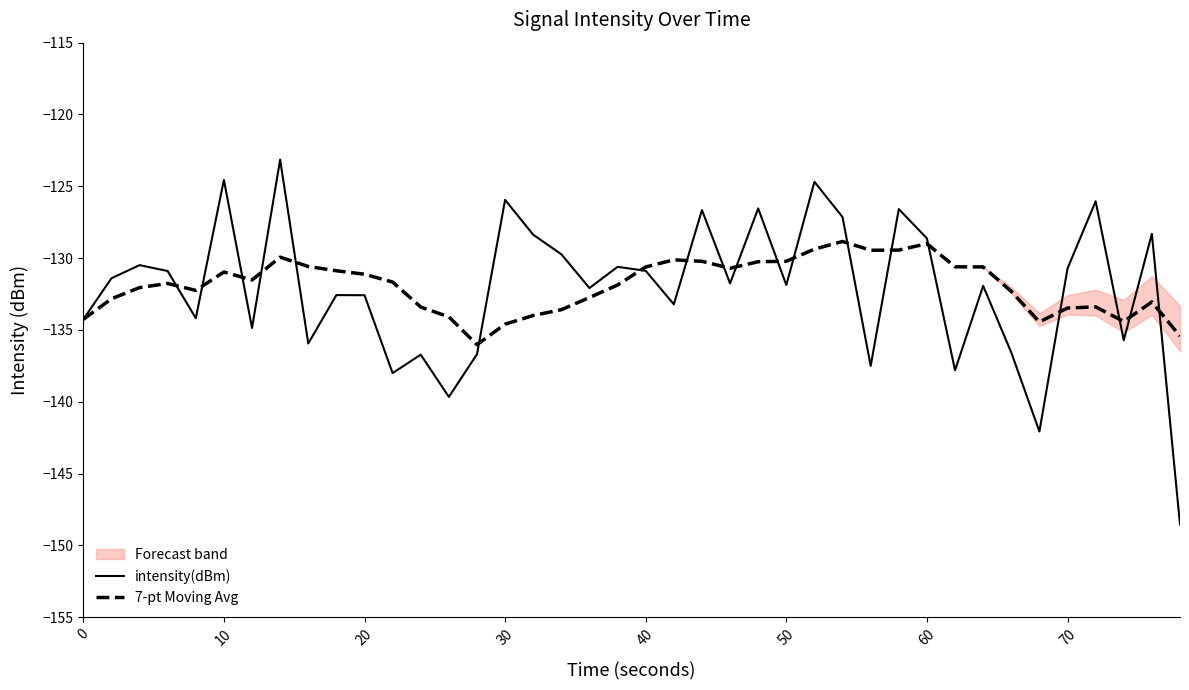

What is the lowest value of the intensity(dBm) series?

-148.5